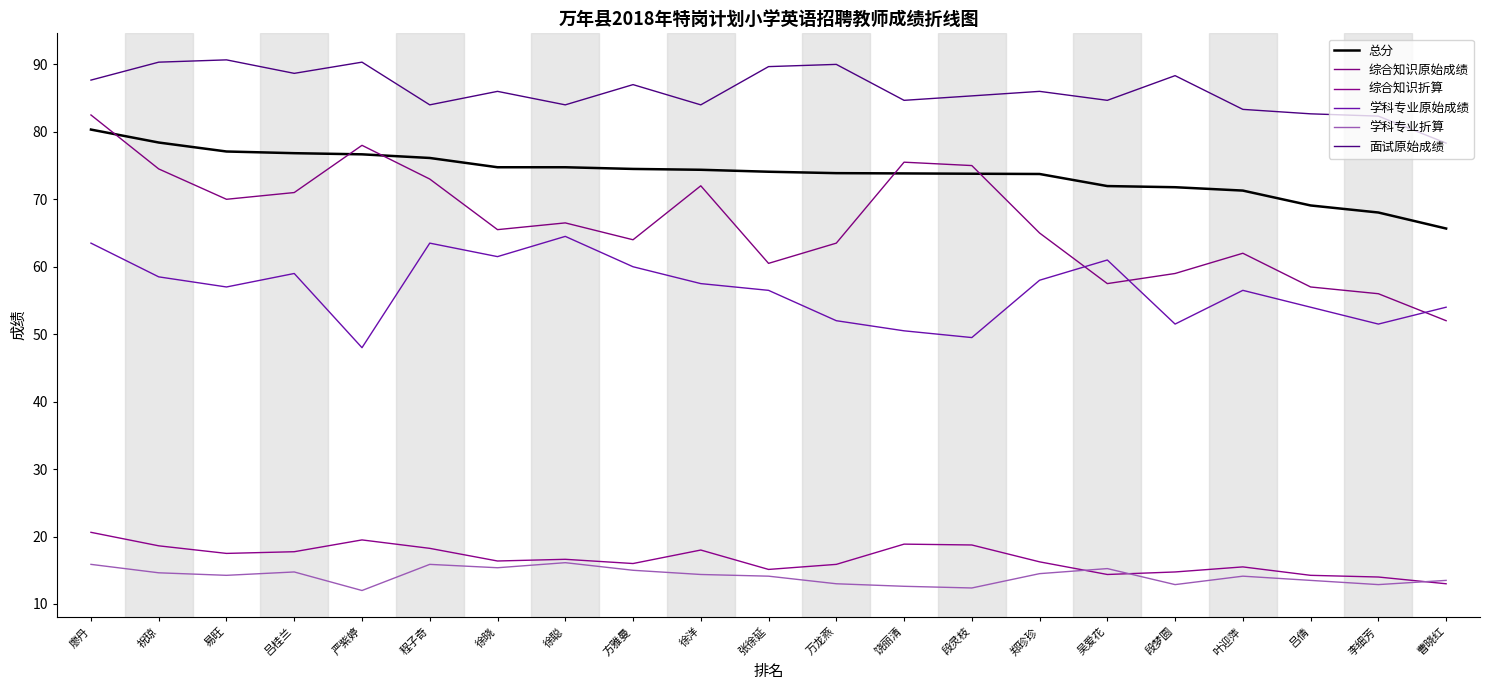

How many lines are shown in the chart?

6